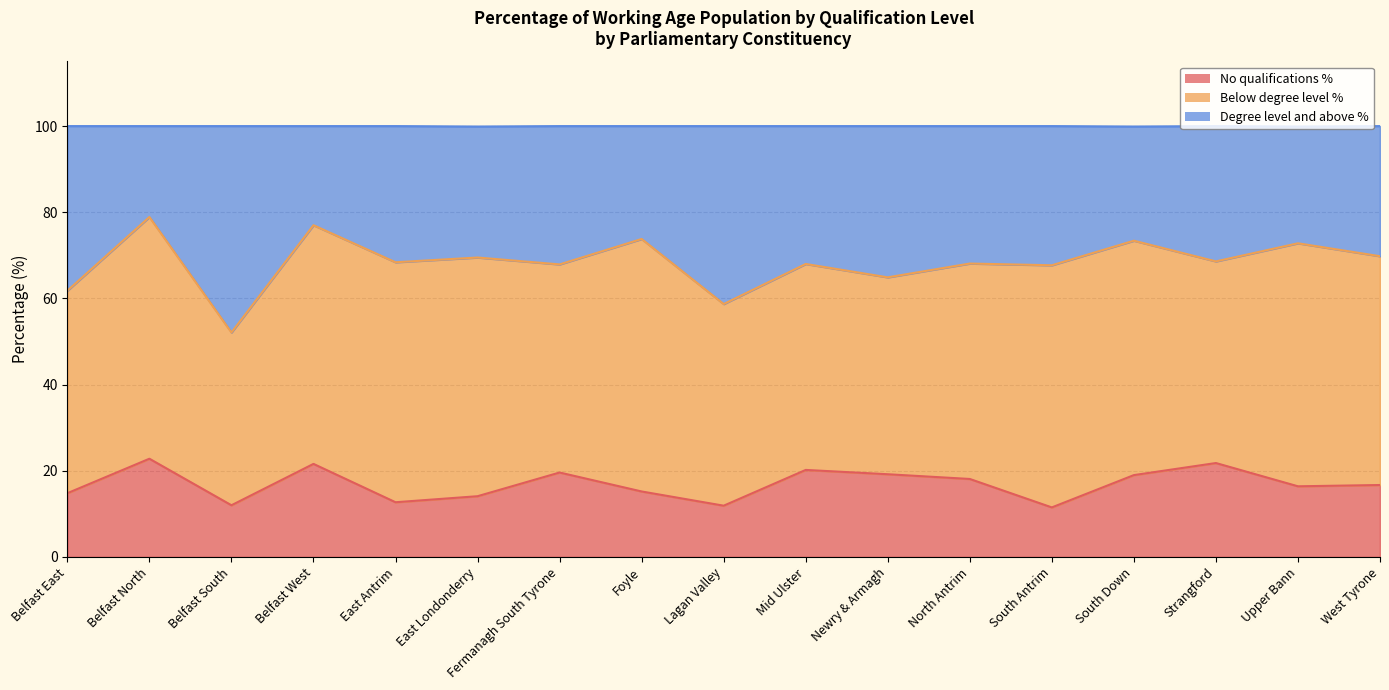

True or false: Degree level and above % and No qualifications % cross at least once.

False